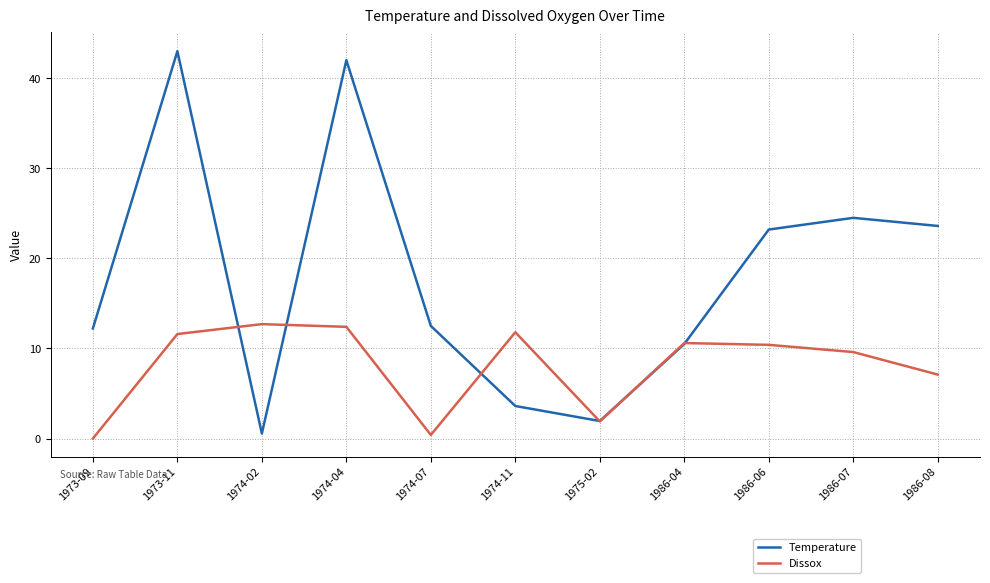

What is the difference between the highest and lowest values at 1973-11?

31.4